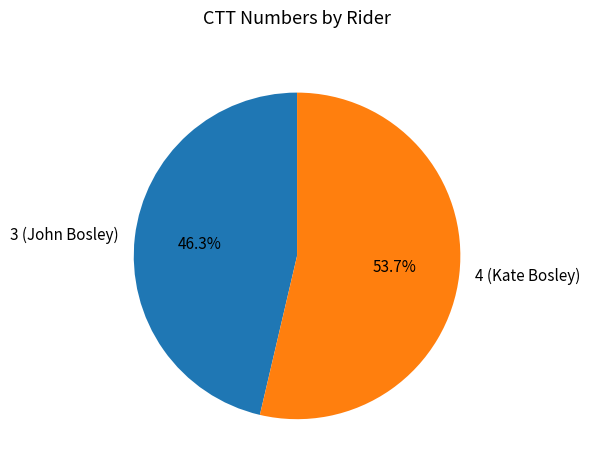

Which category has the smallest portion of the pie?

3 (John Bosley)